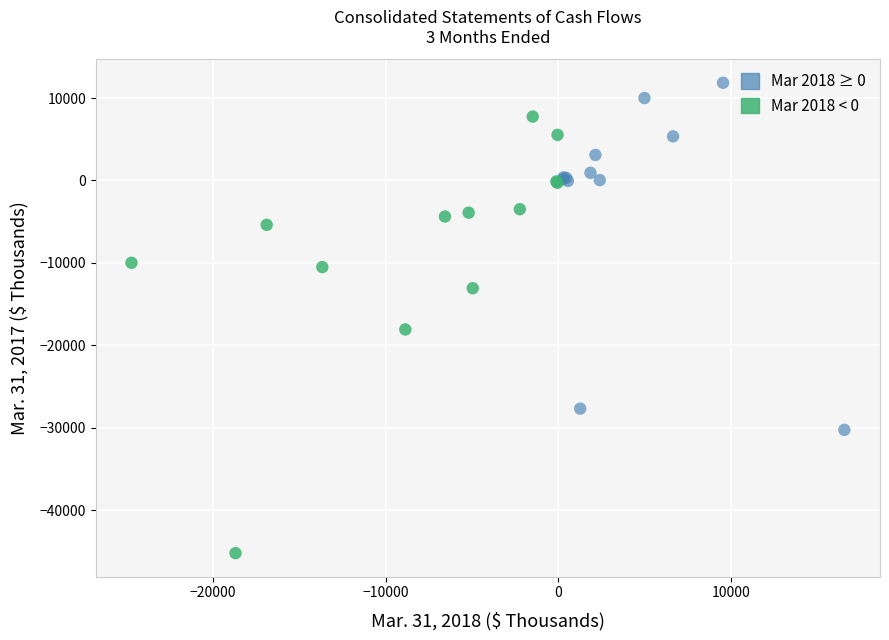

Which series contains the lowest Y value?

Mar 2018 < 0